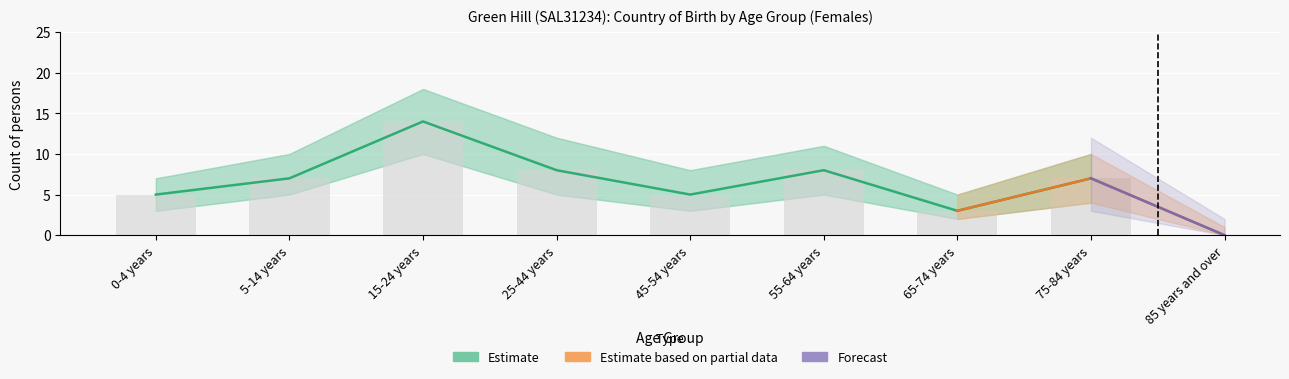

Reading left to right, what are all the values shown in this chart?

Australia (Females): 5	7	14	8	5	8	3	7	0
Australia Lower: 3	5	10	5	3	5	2	4	0
Australia Upper: 7	10	18	12	8	11	5	10	1
Estimate: 5	7	14	8	5	8	3	7	0
Estimate Lower: 3	5	10	5	3	5	2	4	0
Estimate Upper: 7	10	18	12	8	11	5	10	1